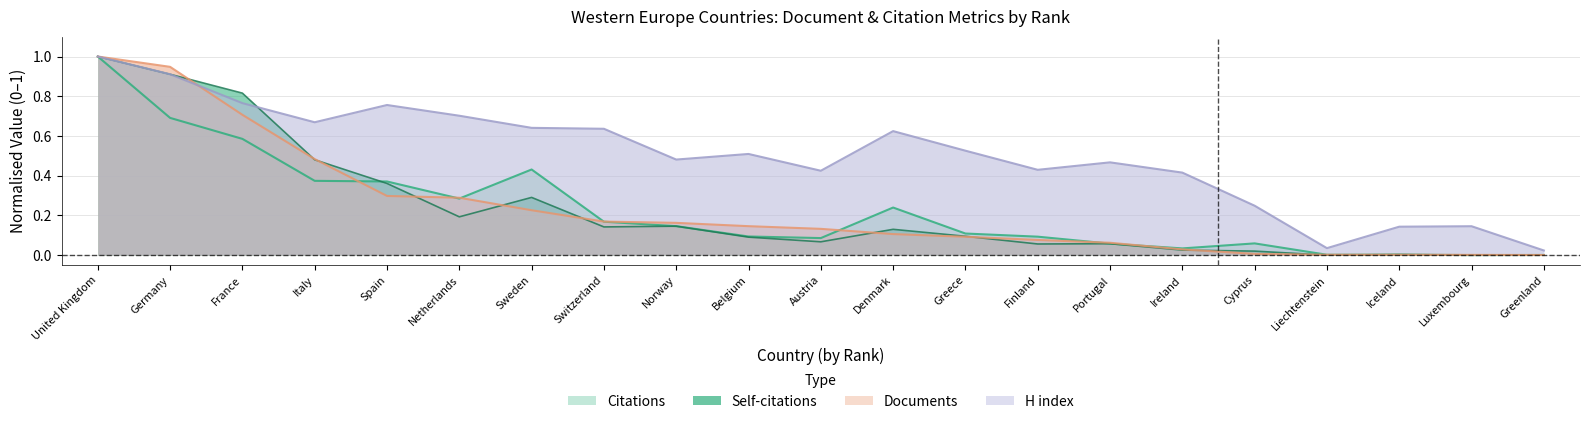

True or false: H index and Citations cross at least once.

False